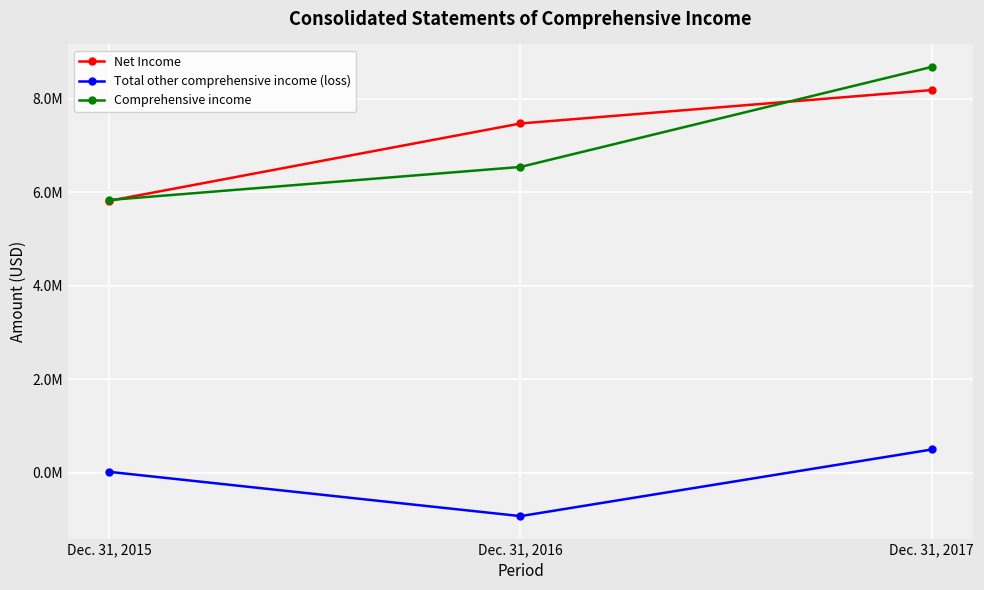

Where is Total other comprehensive income (loss) nearest to the value -217000?

Dec. 31, 2015